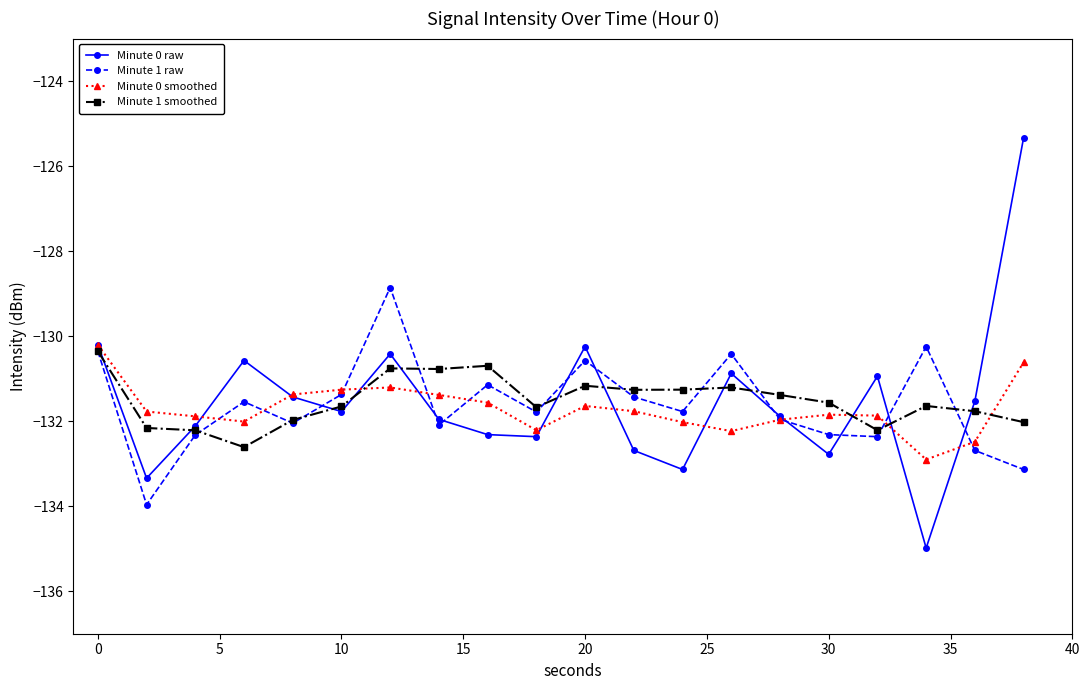

Which series has the widest spread of values?

Minute 0 raw